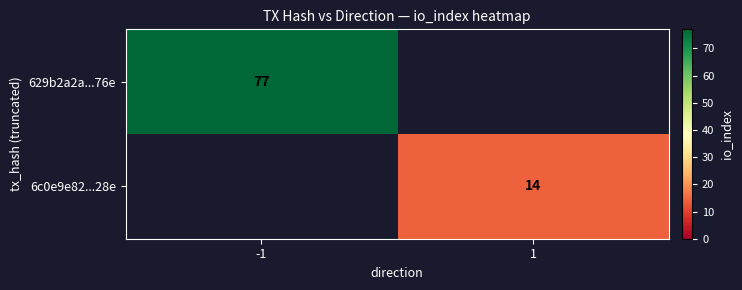

The 629b2a2a...76e series shows 103 at -1. True or false?

False